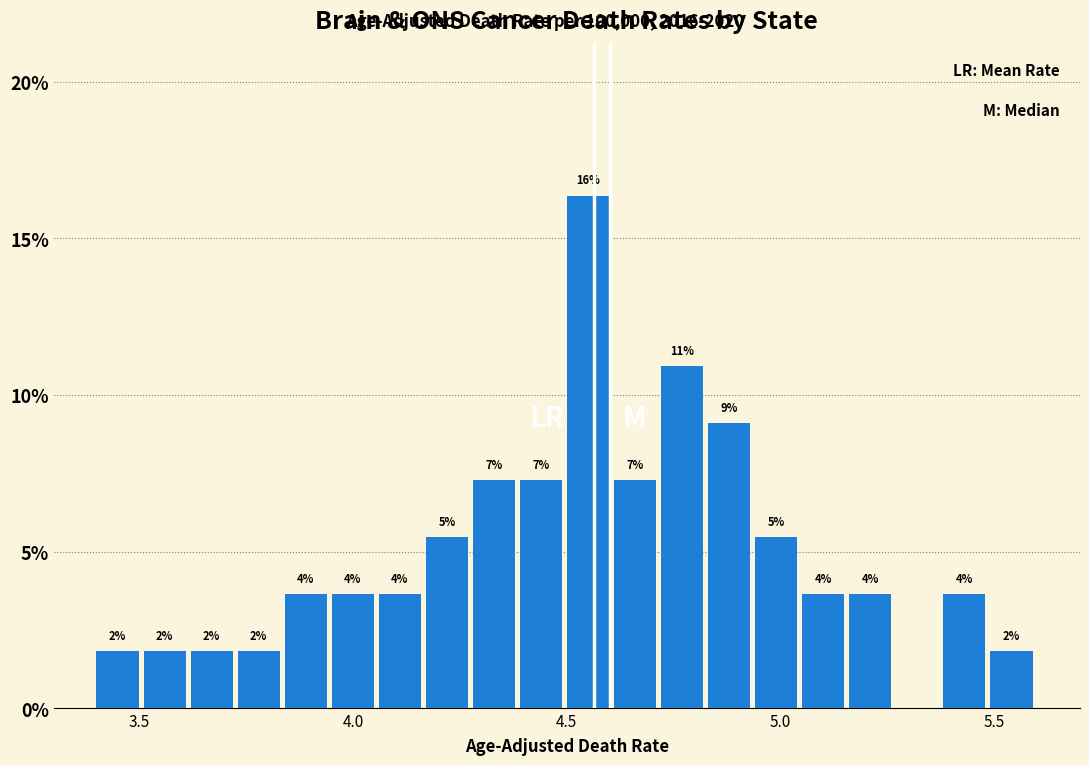

Read against the x-axis, roughly where is the centre of the tallest bar?

4.55